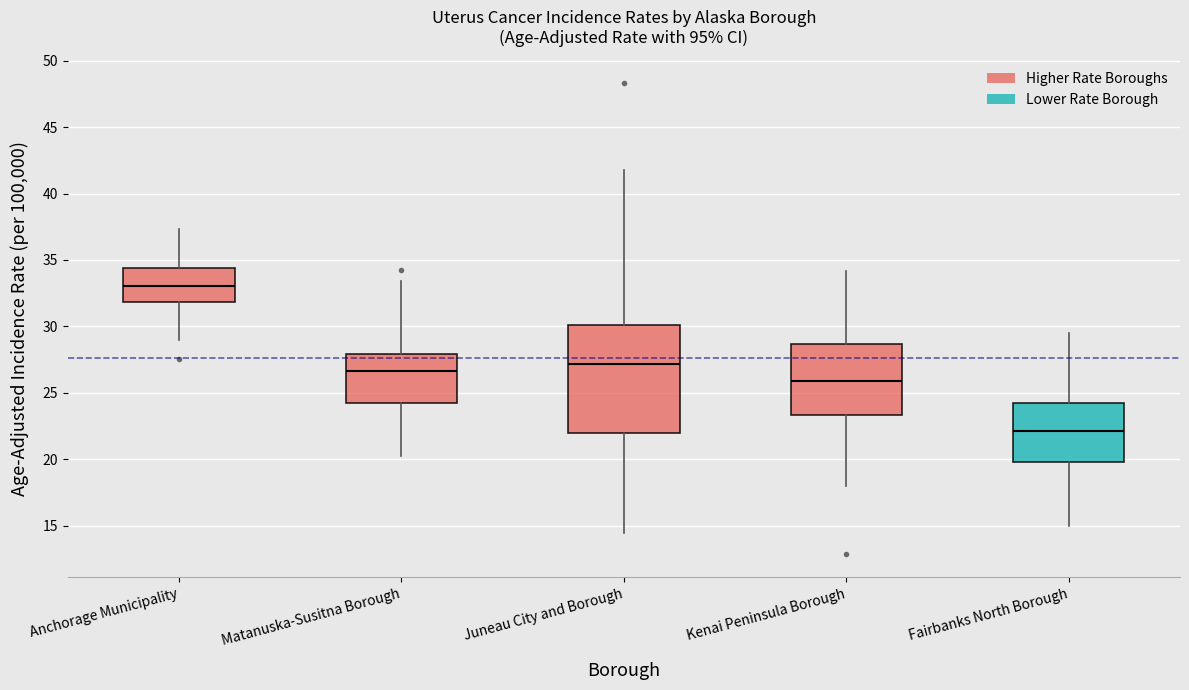

Which box is the tallest, from its lower edge to its upper edge?

Juneau City and Borough